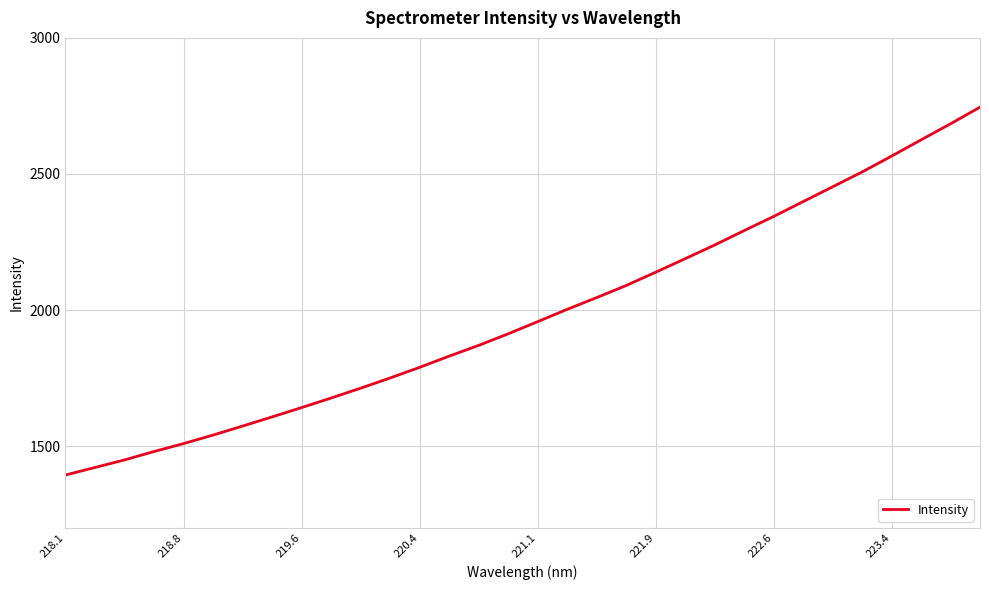

What is the minimum value shown in the chart?

1394.2